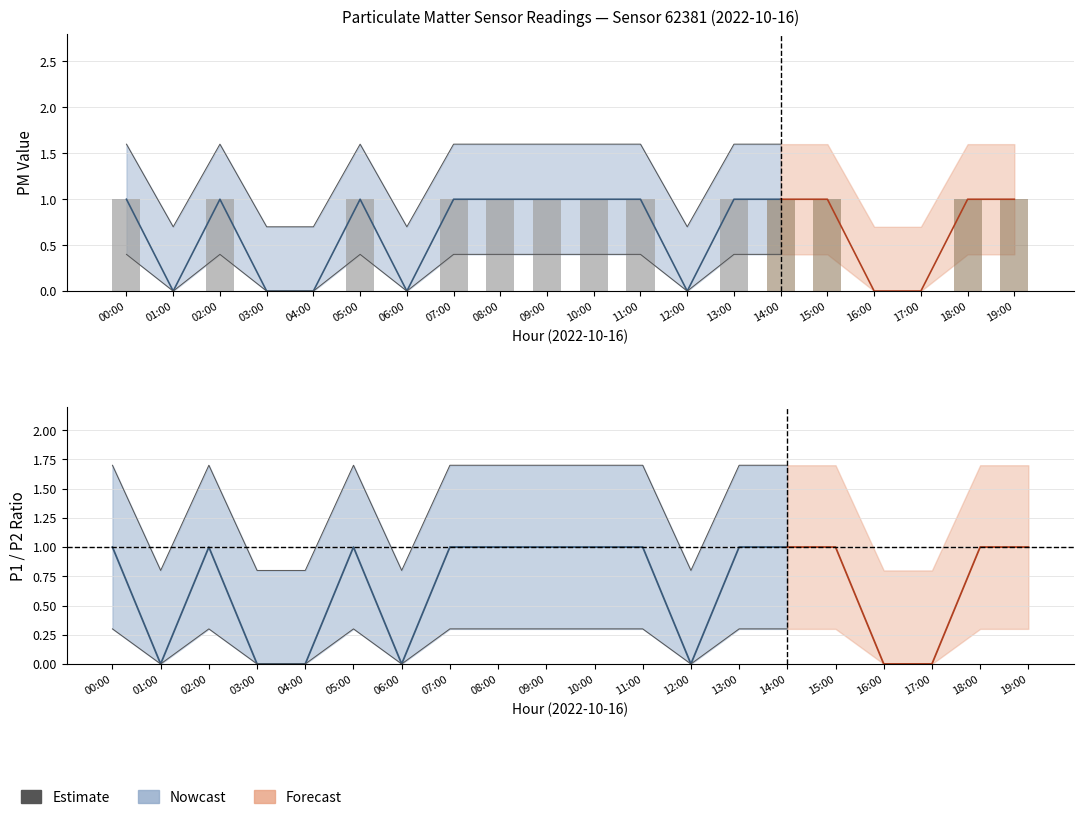

Does the chart contain stacked bars?

No